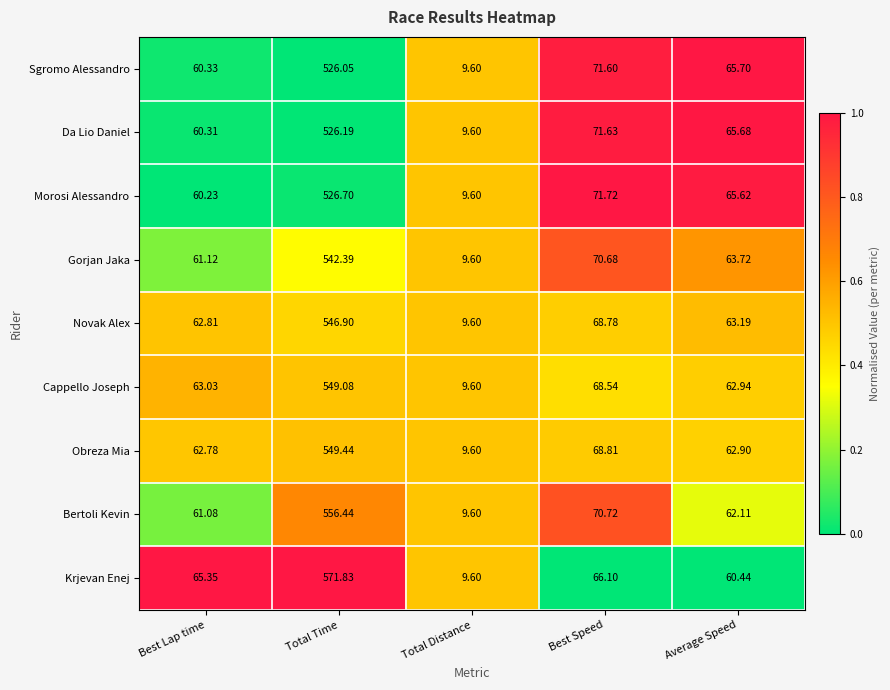

Which label corresponds to the largest value in the chart?

Total Time